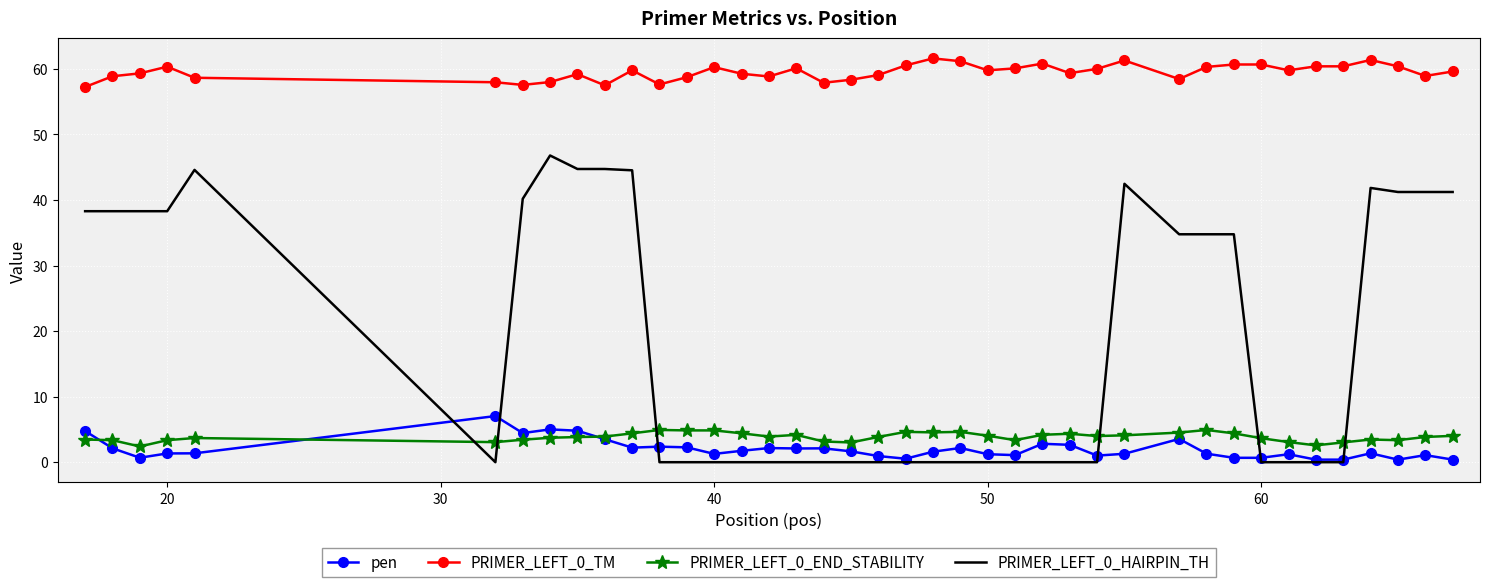

Which series has the widest spread of values?

PRIMER_LEFT_0_HAIRPIN_TH